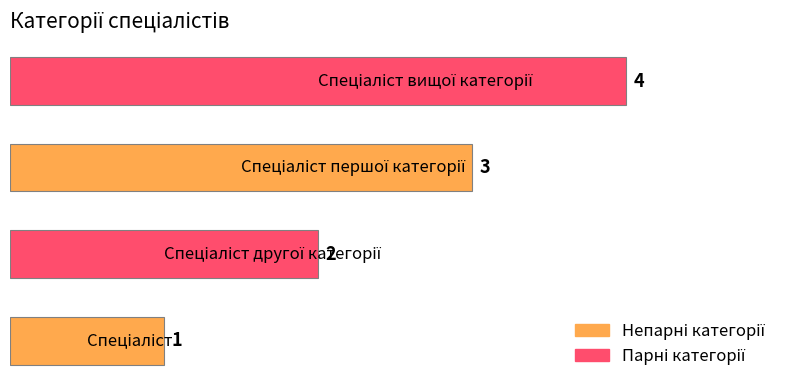

How many values are between 2 and 4?

3